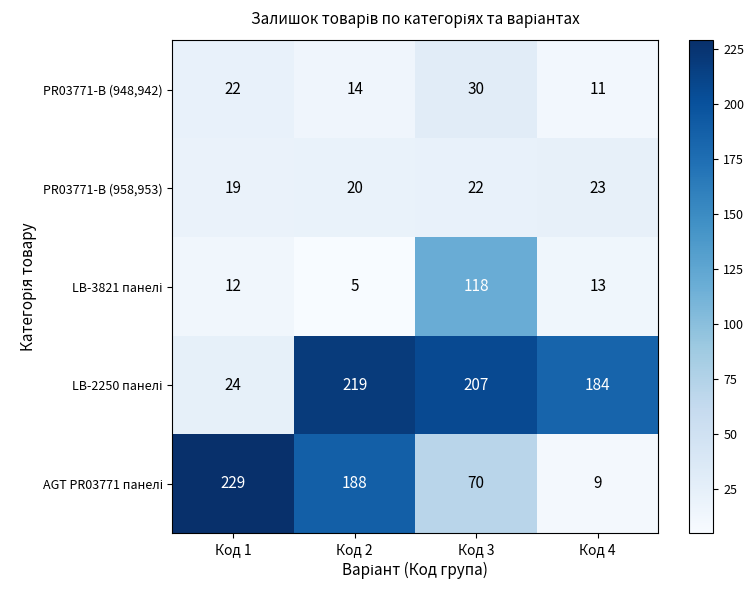

What is the difference between the highest and lowest values at Код 1?

217